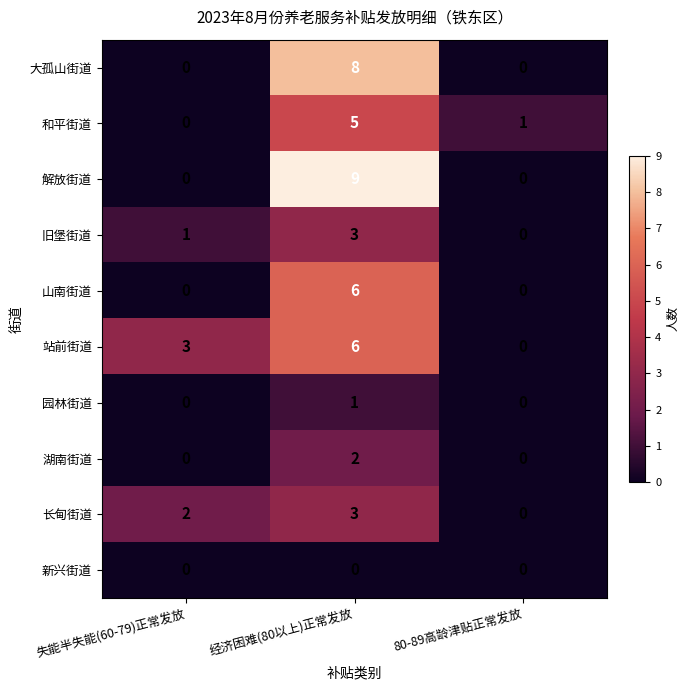

Read the 站前街道 value at 经济困难(80以上)正常发放.

6